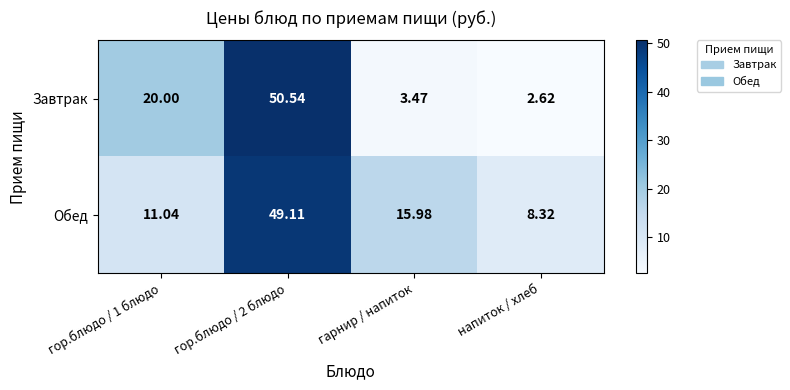

At how many categories does at least one series exceed 36?

1